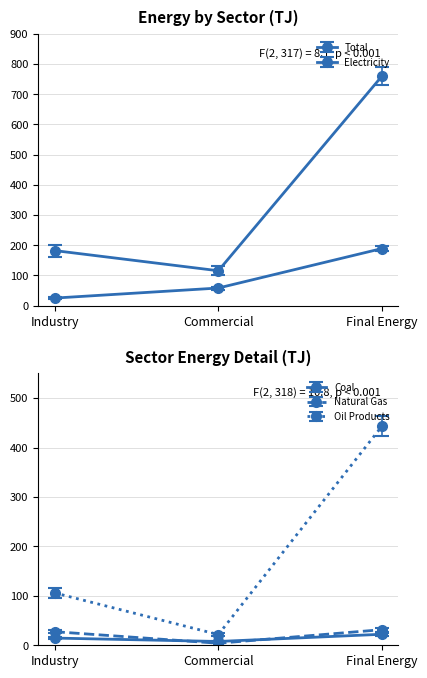

Which series has the widest spread of values?

Total